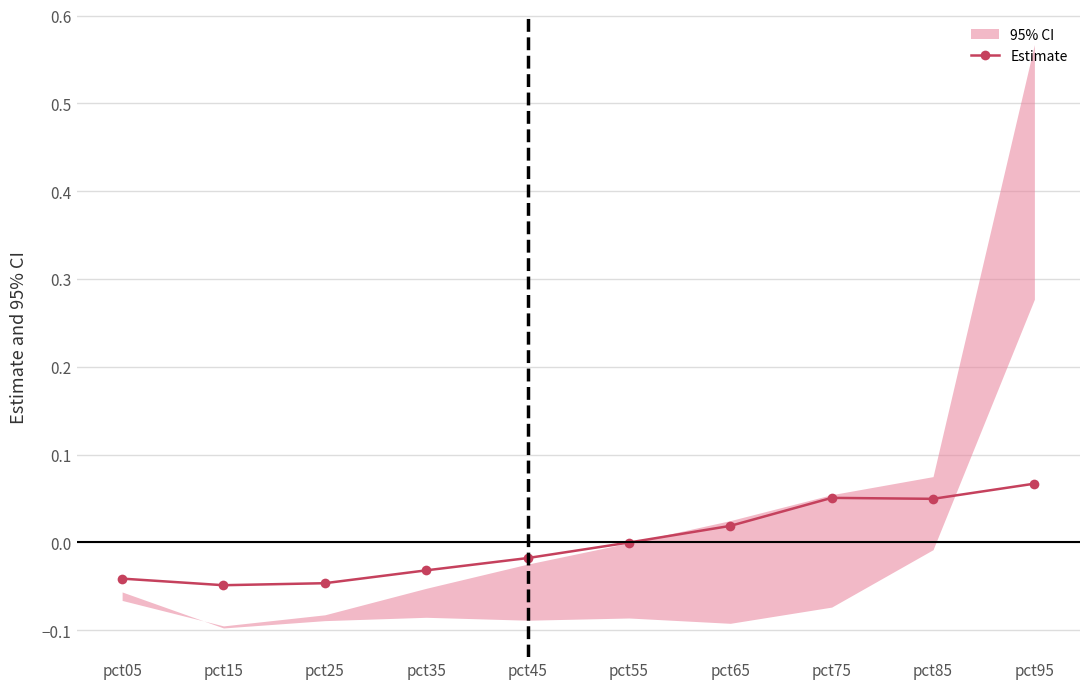

How many positive values are there?

4